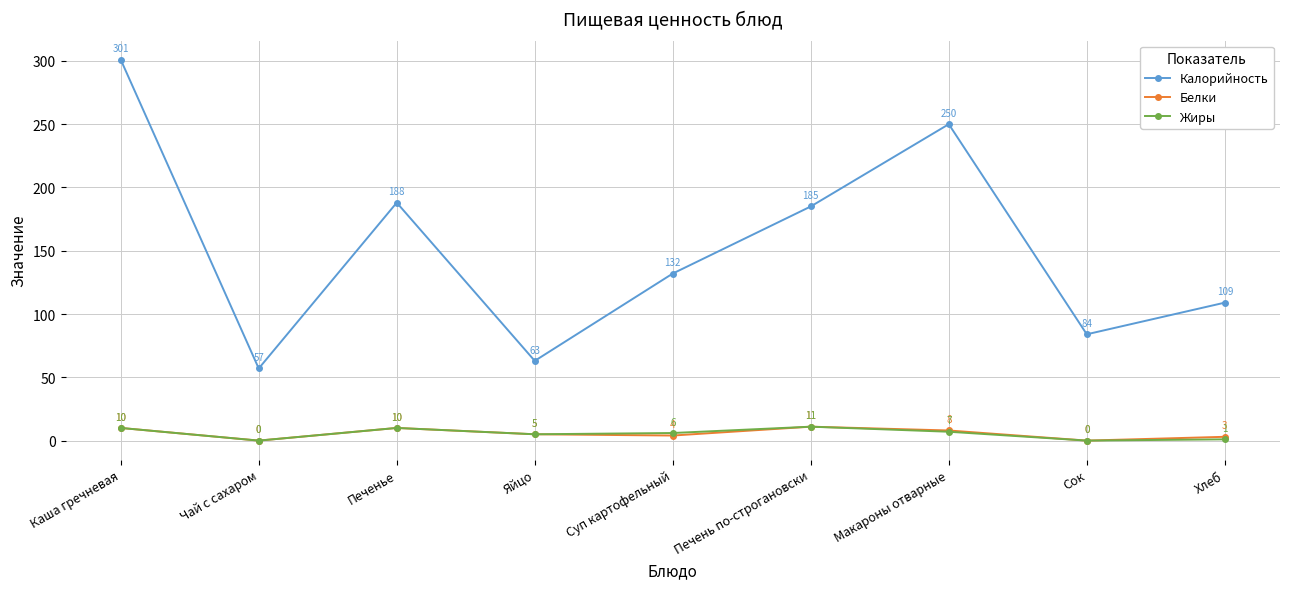

Does the chart have visible grid lines?

Yes